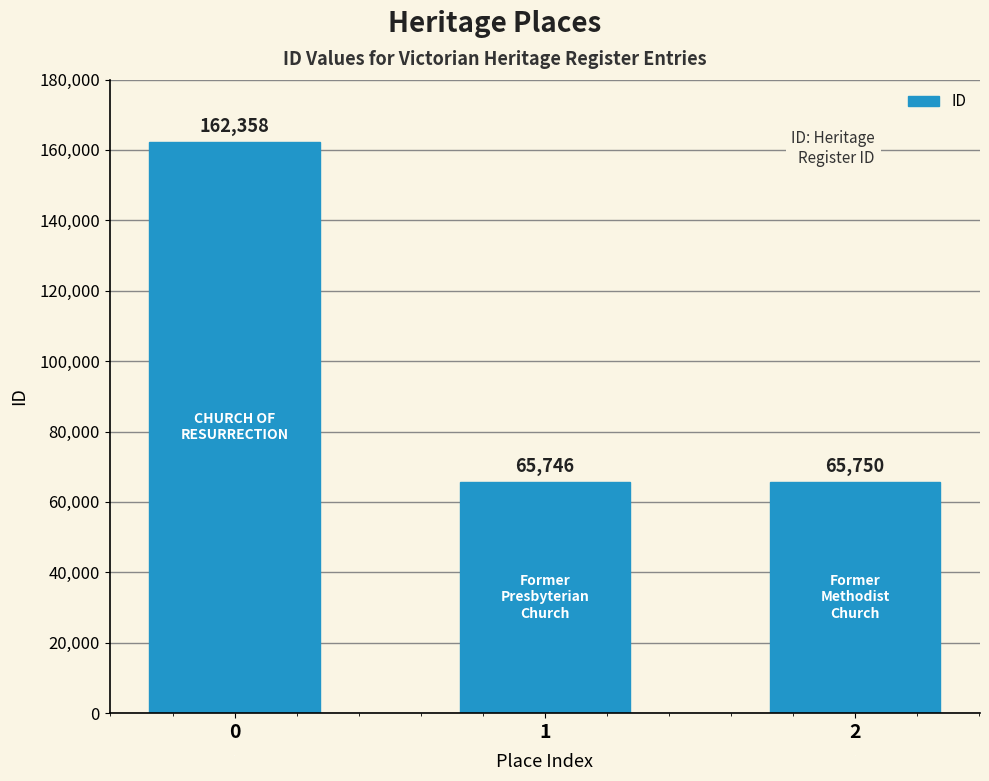

How many data points does each series have?

3